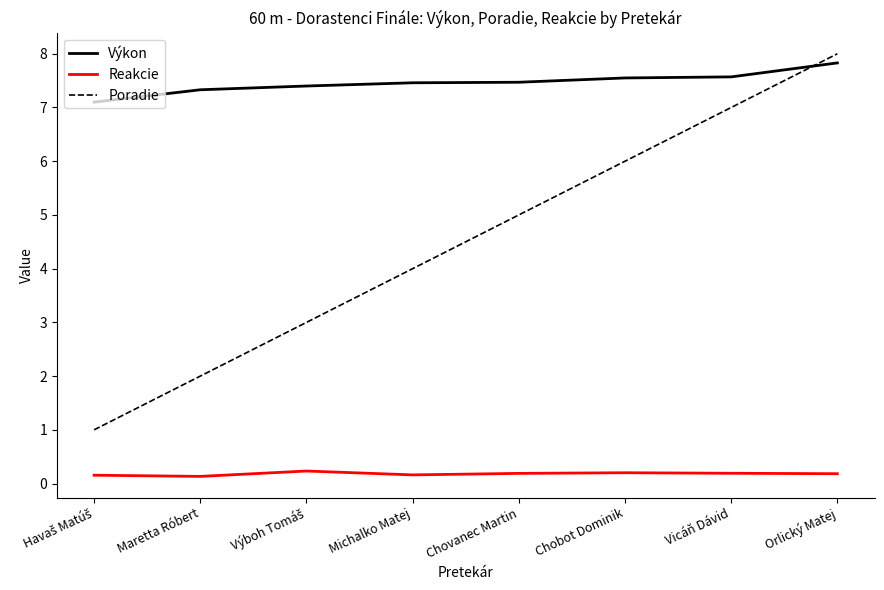

Which category has the highest value in the Výkon series?

Orlický Matej